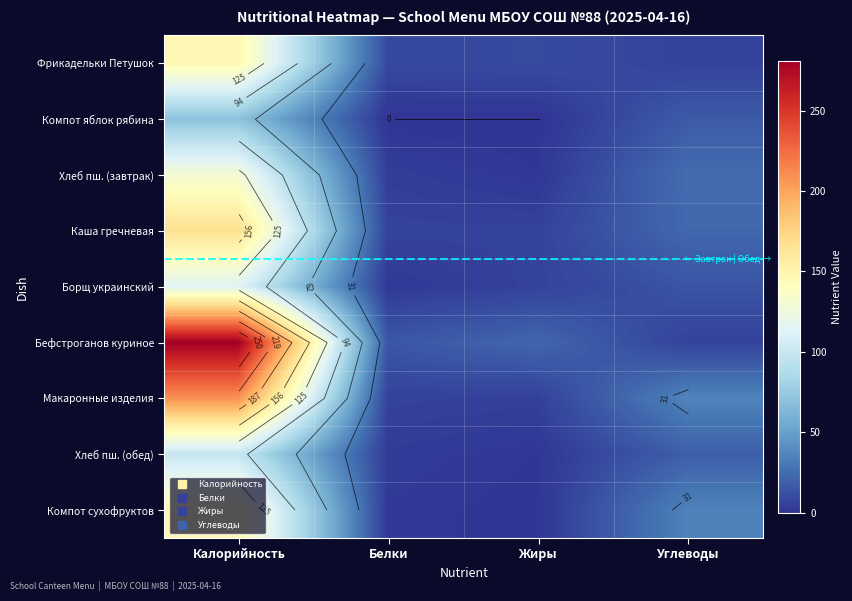

How many series are shown in this chart?

9